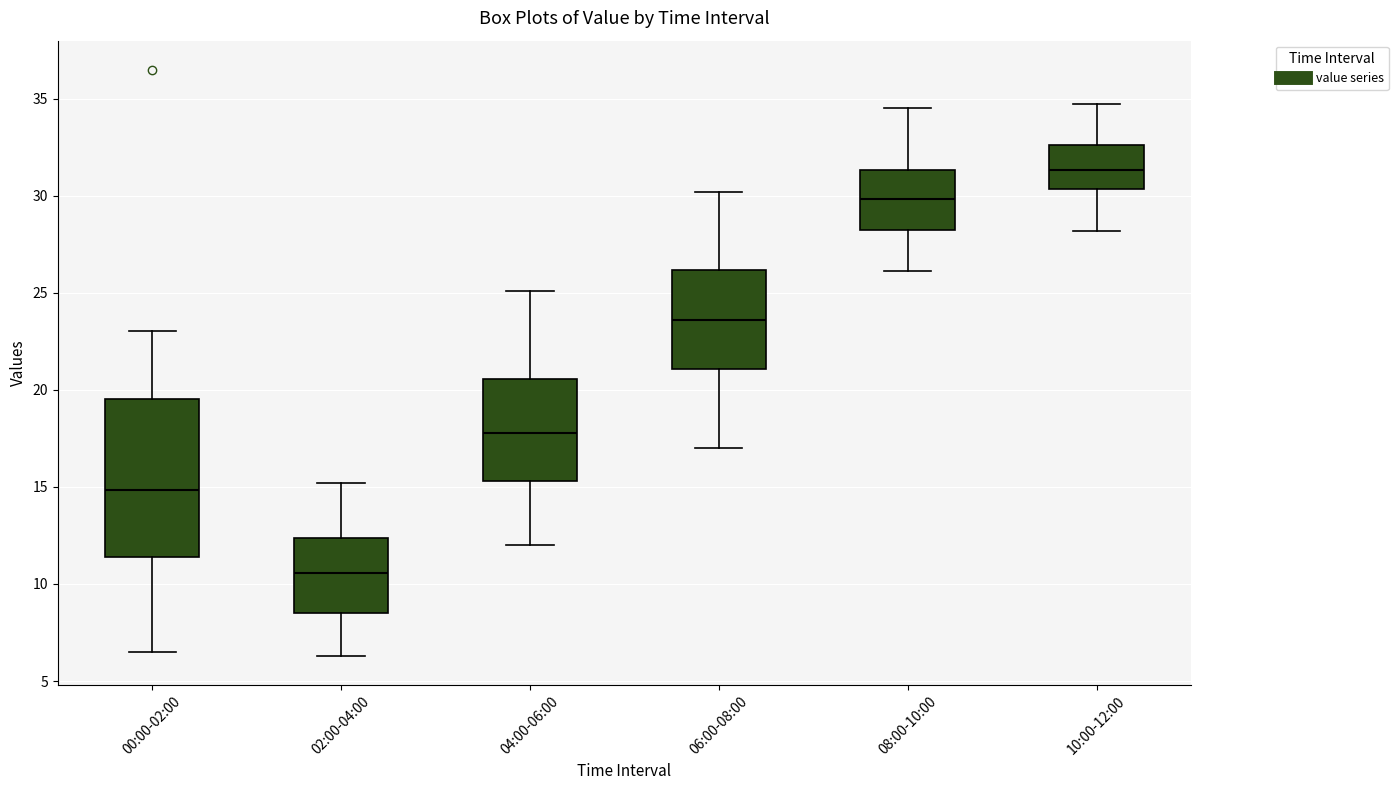

Which box has the lowest median line?

02:00-04:00